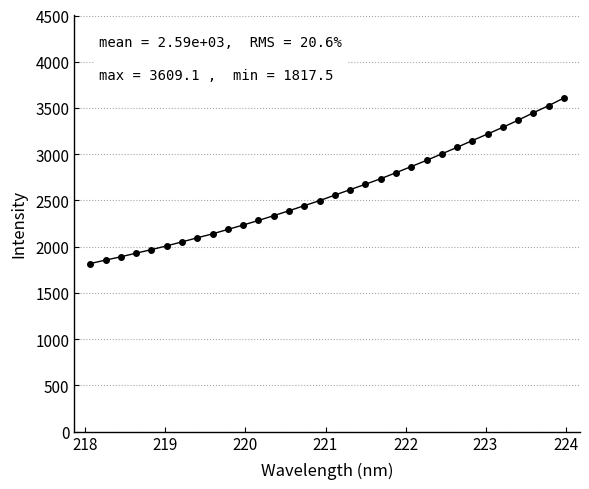

What is the value of the 16th point from the left?

2498.3